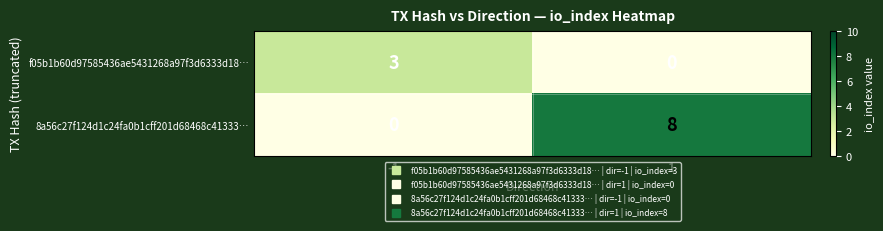

The value of 8a56c27f124d1c24fa0b1cff201d68468c41333… at -1 is 0. True or false?

True